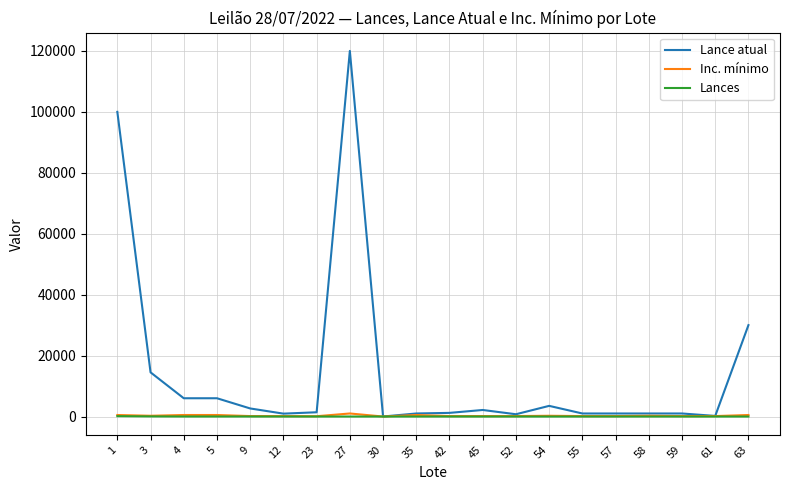

Which series has the widest spread of values?

Lance atual